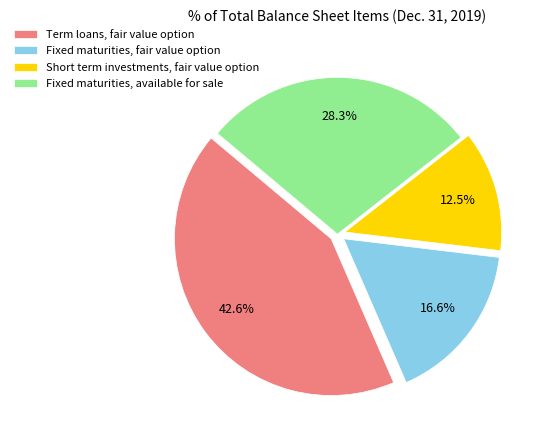

Between Fixed maturities, available for sale and Fixed maturities, fair value option, which is larger?

Fixed maturities, available for sale